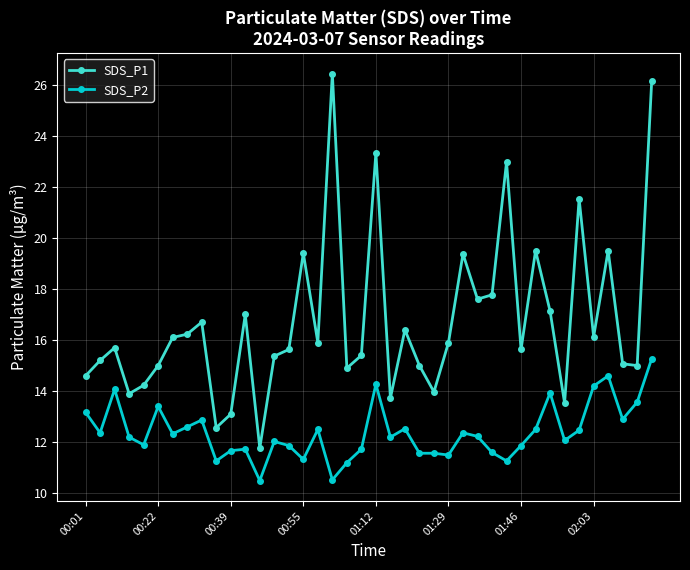

At how many categories does at least one series exceed 24?

2